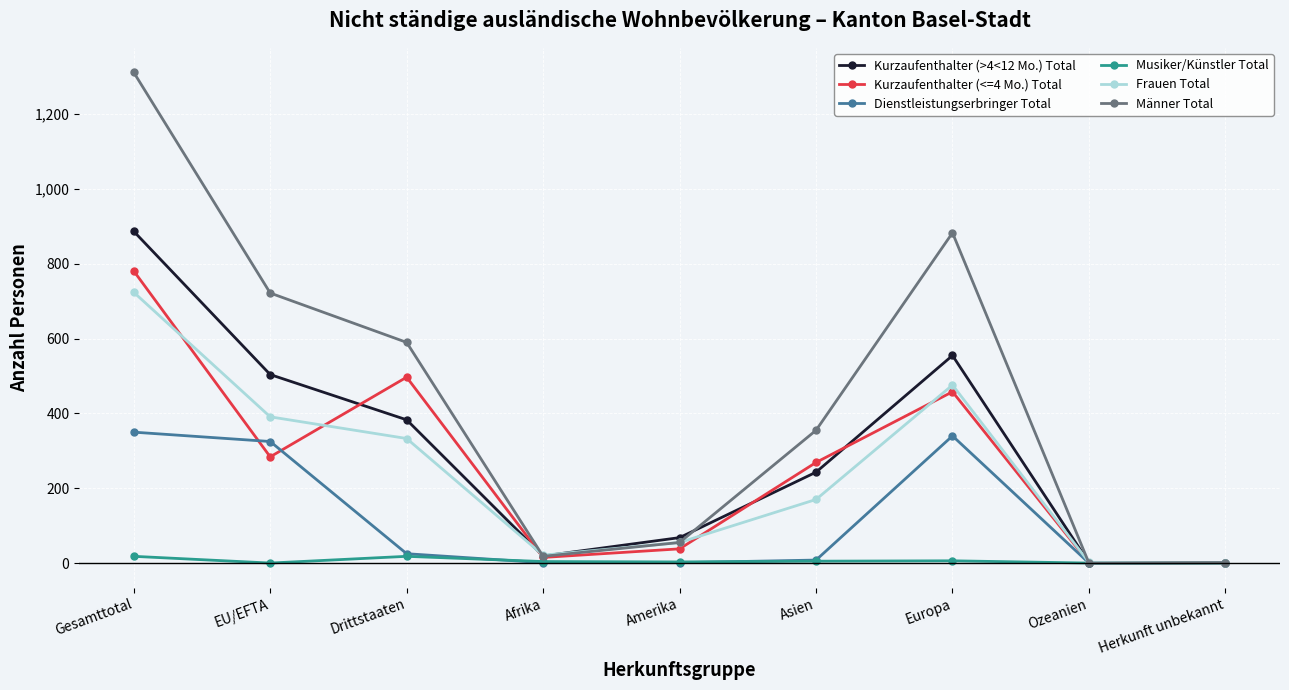

Rank the series at Europa from highest to lowest value.

Männer Total, Kurzaufenthalter (>4<12 Mo.) Total, Frauen Total, Kurzaufenthalter (<=4 Mo.) Total, Dienstleistungserbringer Total, Musiker/Künstler Total